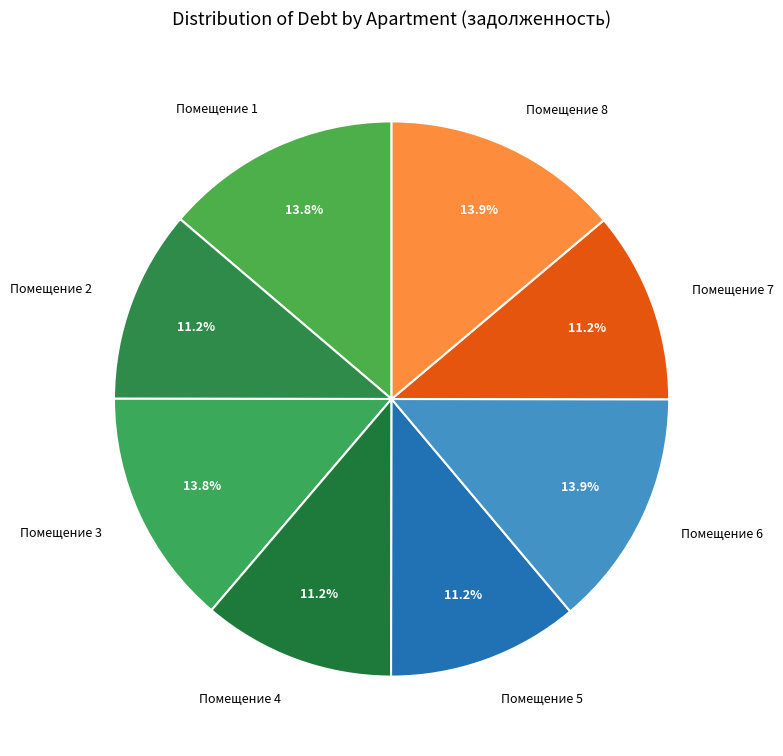

Which has a higher value, Помещение 4 or Помещение 3?

Помещение 3